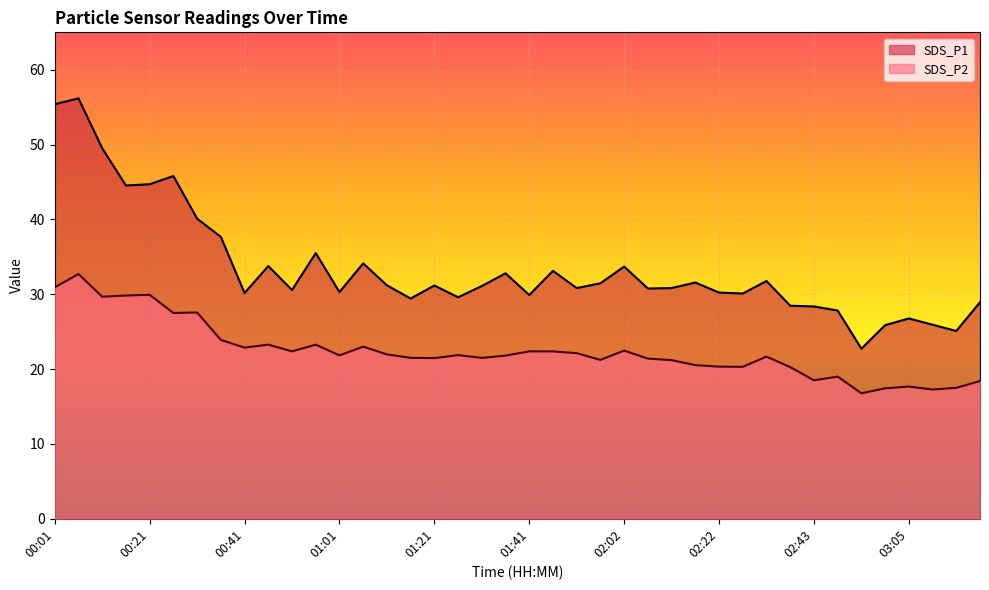

Is it true that SDS_P2 equals 36.0 at 01:41?

False